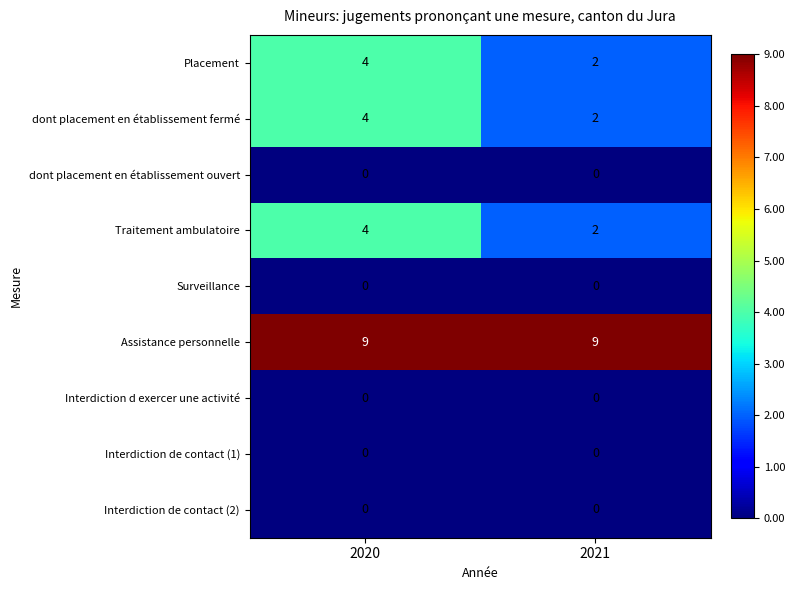

How many data points does each series have?

2